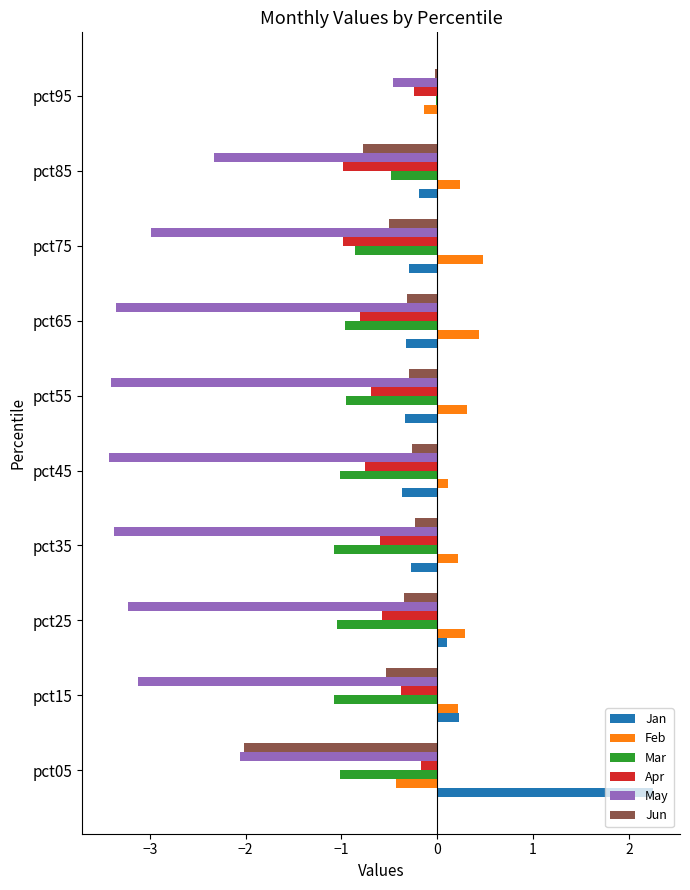

What is the greatest value displayed?

2.3